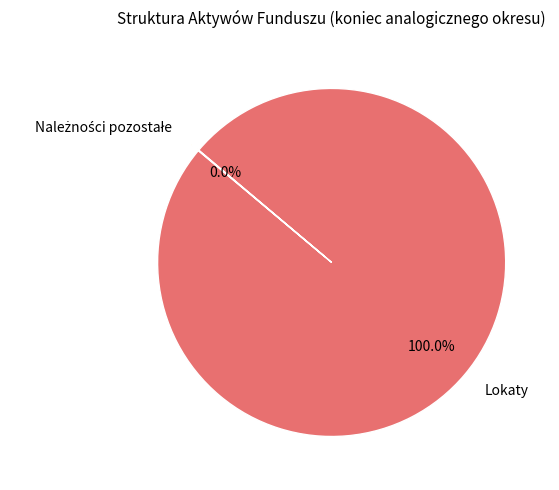

Does any single category account for the majority?

Yes